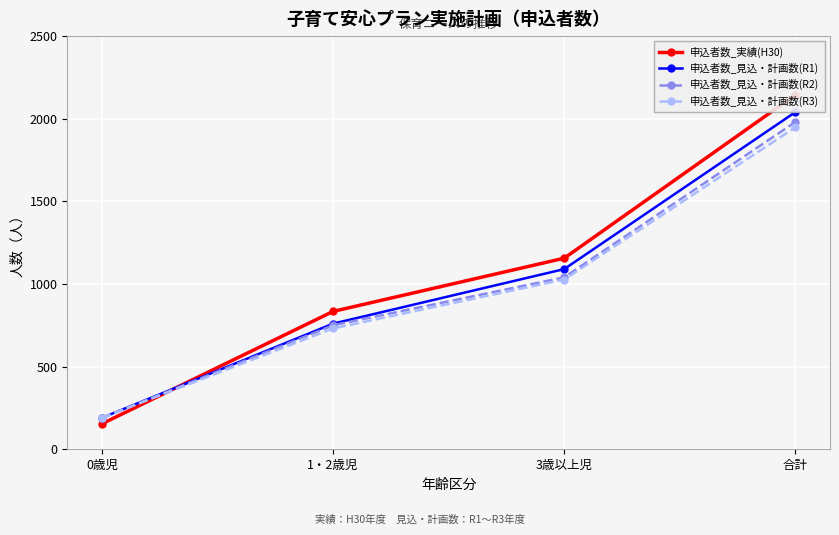

Where is 申込者数_見込・計画数(R1) nearest to the value 1115?

3歳以上児